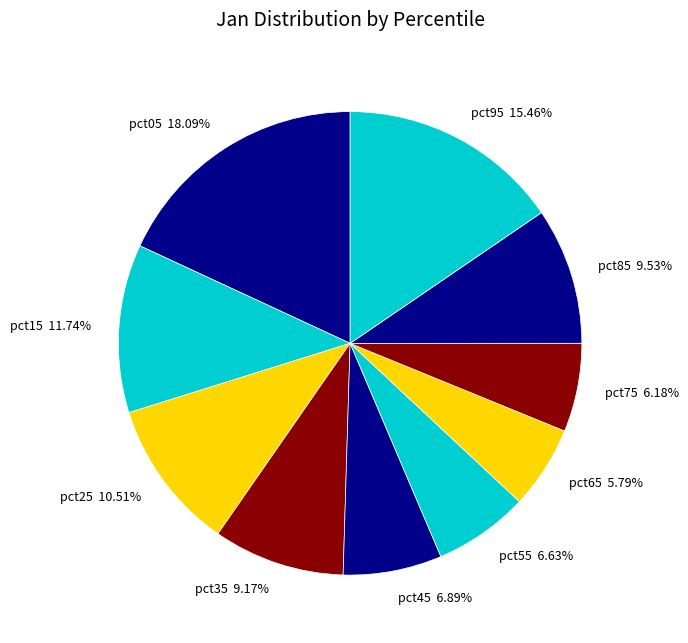

Which slice is the largest?

pct05